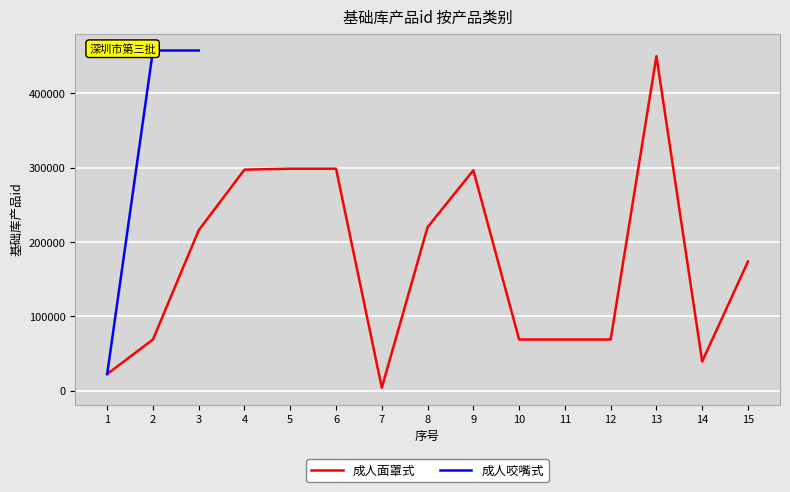

The value of 成人面罩式 at 10 is 122037.4. True or false?

False